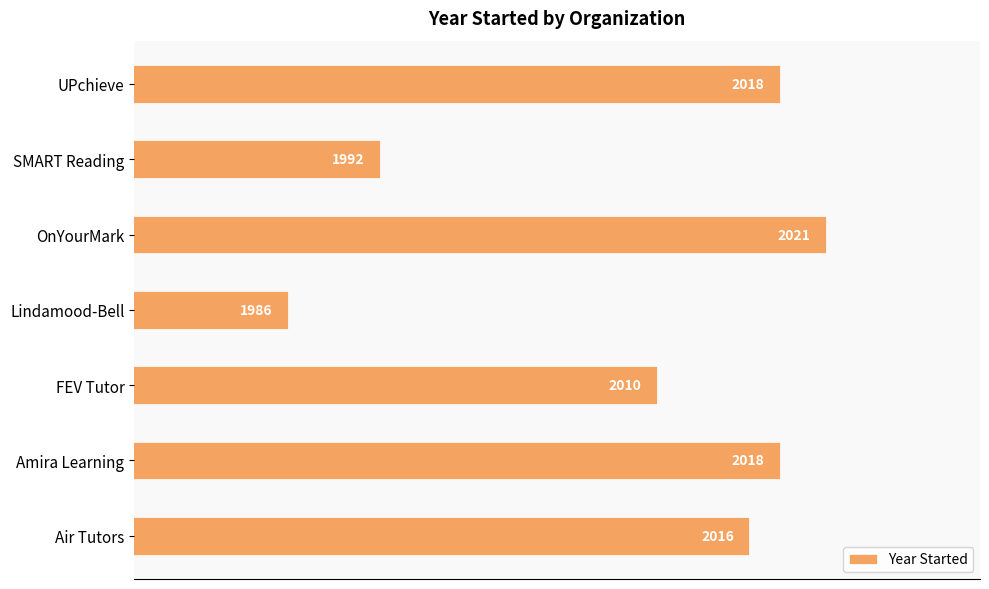

Which has a higher value, OnYourMark or SMART Reading?

OnYourMark